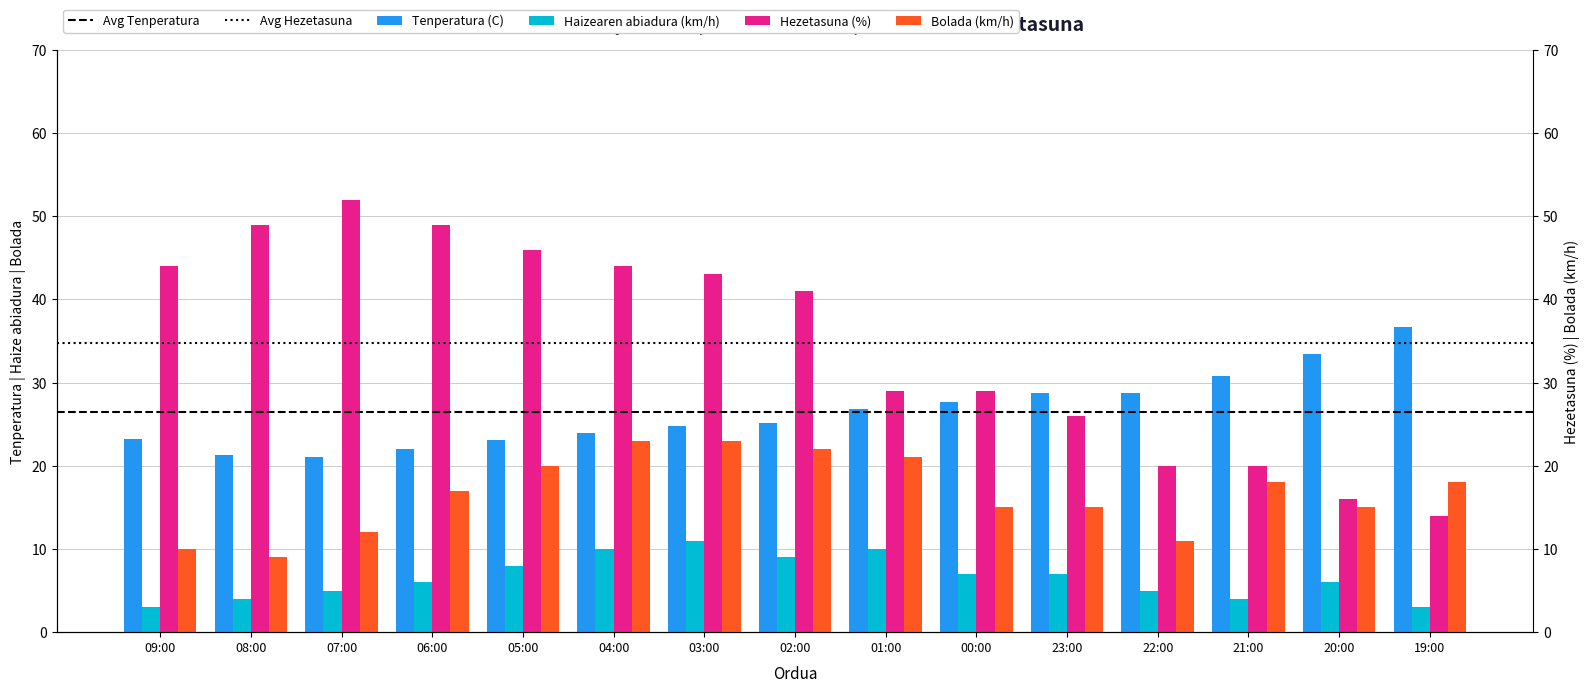

How many bars are there in total?

60